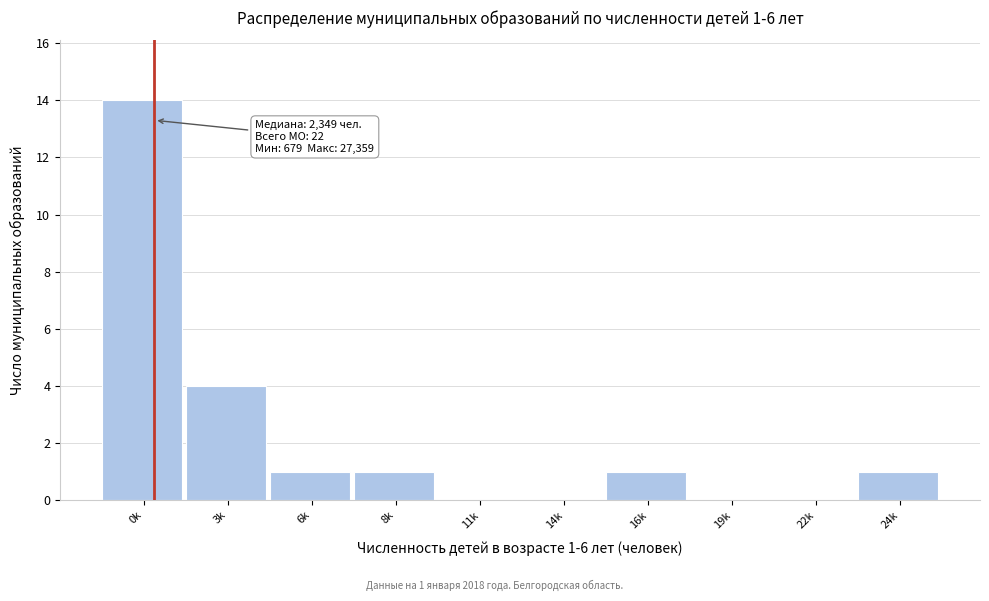

Reading left to right, list all the values displayed in this chart.

0k=14	3k=4	6k=1	8k=1	11k=0	14k=0	16k=1	19k=0	22k=0	24k=1